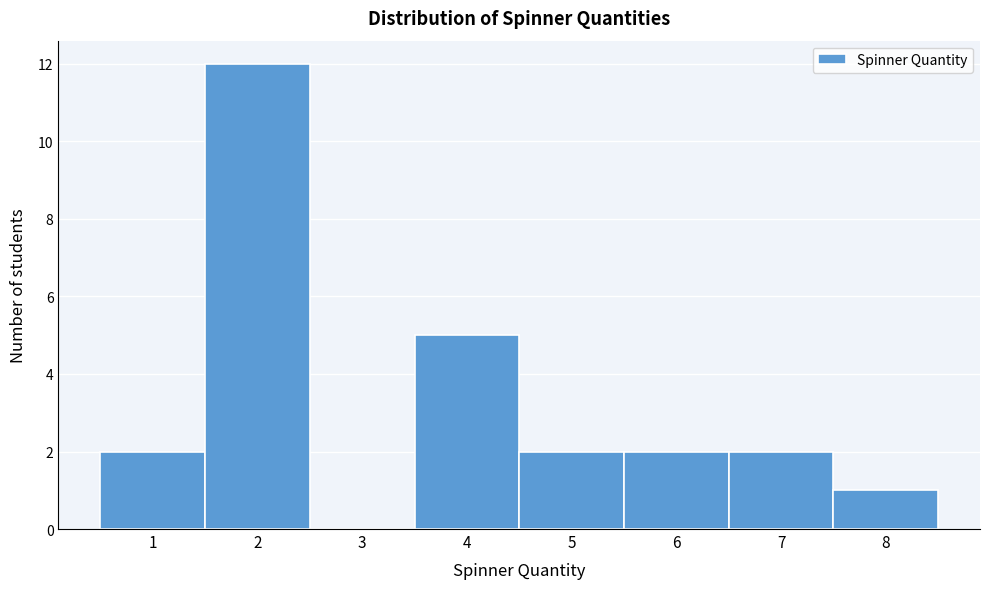

Which range on the x-axis has the tallest bar?

1.5 to 2.5